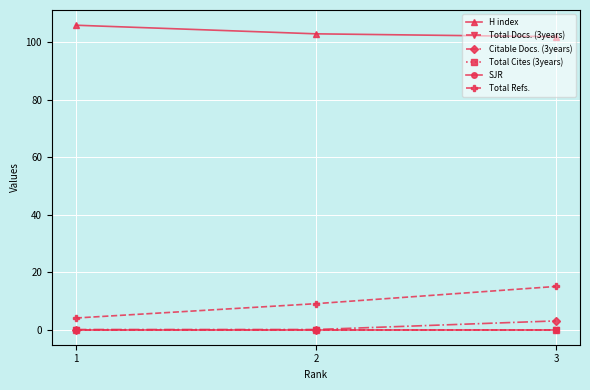

Reading left to right, list all the values displayed in this chart.

H index: 1=106	2=103	3=102
Total Docs. (3years): 1=0	2=0	3=0
Citable Docs. (3years): 1=0	2=0	3=3
Total Cites (3years): 1=0	2=0	3=0
SJR: 1=0	2=0	3=0
Total Refs.: 1=4	2=9	3=15